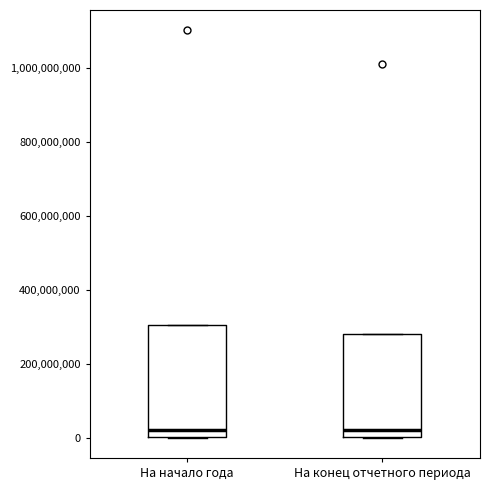

Comparing the boxes themselves (not the whiskers), which one is the tallest?

На начало года